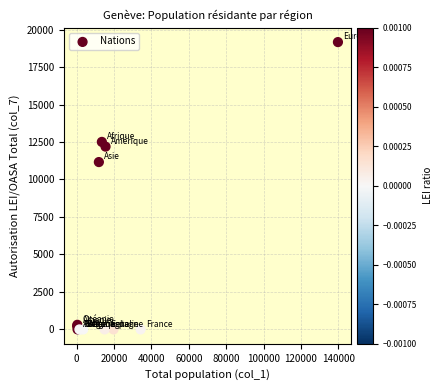

What Y value in the scatter plot is closest to 9581?

11162